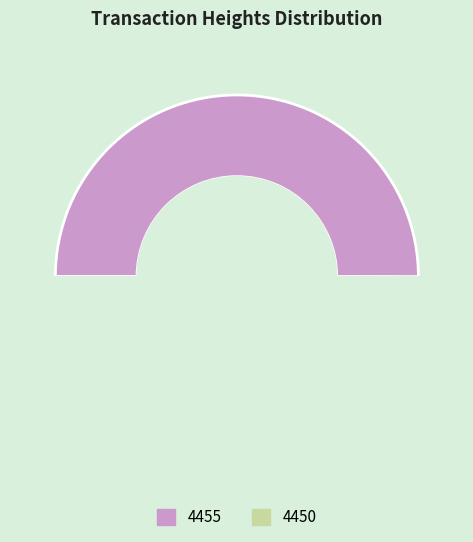

To the nearest percent, what percentage of the pie is 4450?

50%